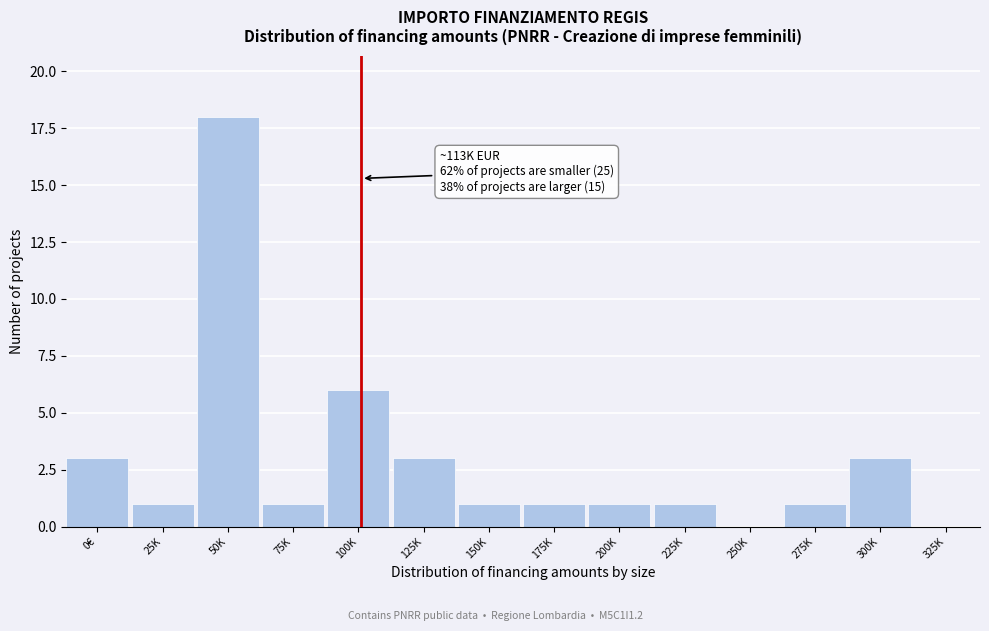

Reading right to left, extract all data points from this chart.

325K=0	300K=3	275K=1	250K=0	225K=1	200K=1	175K=1	150K=1	125K=3	100K=6	75K=1	50K=18	25K=1	0€=3